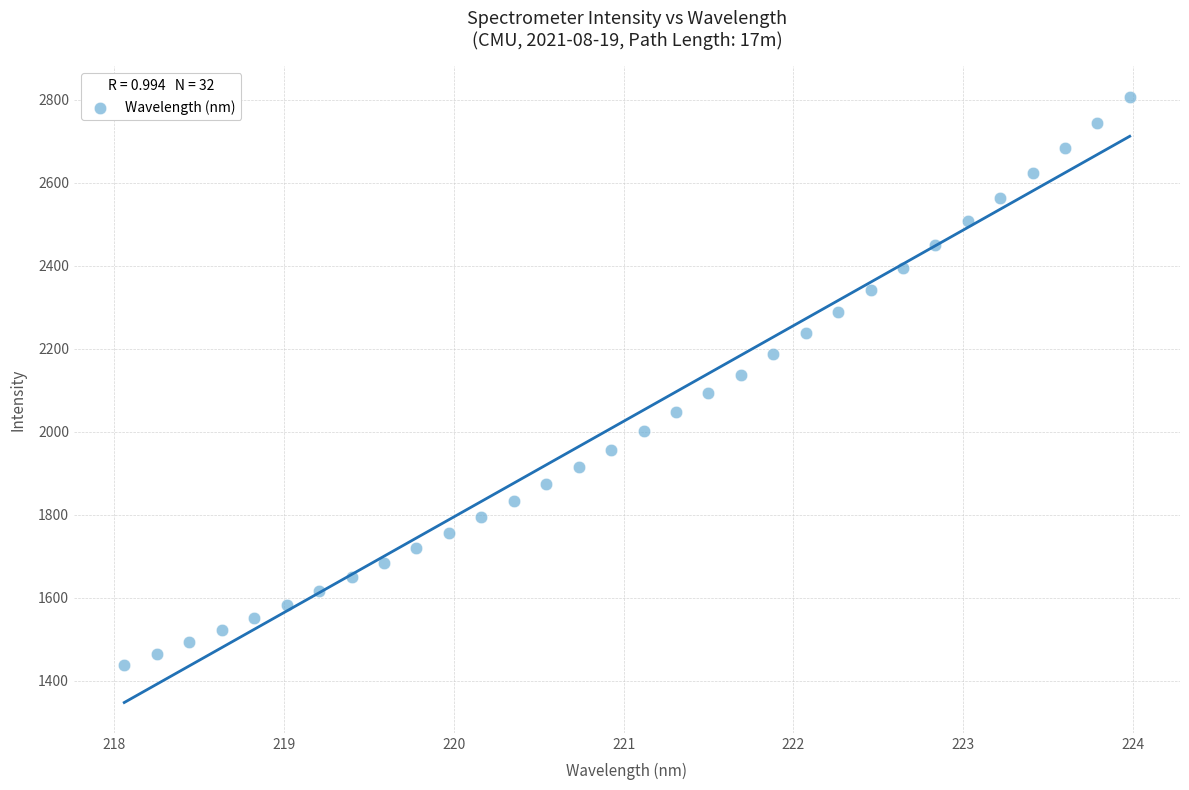

What is the range of X values (max minus min)?

5.9